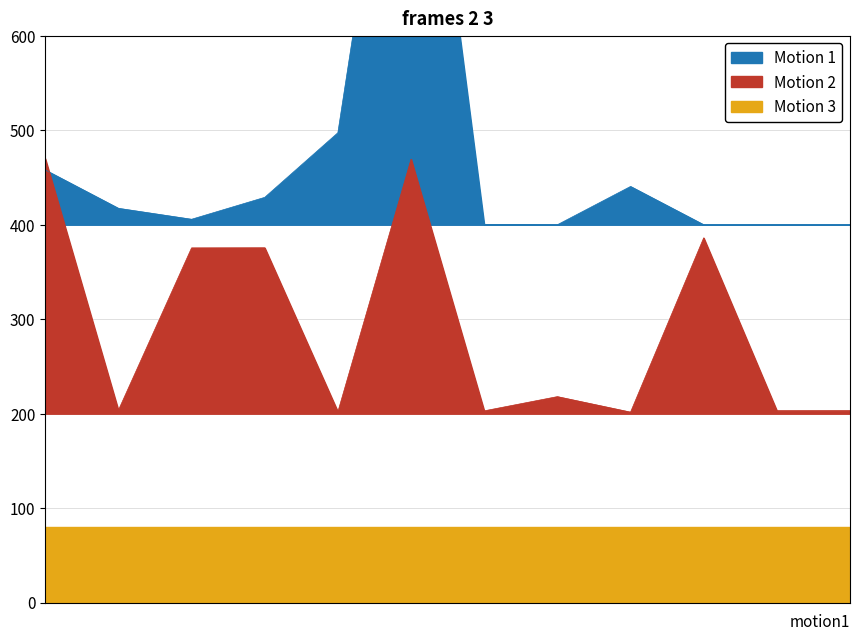

How many data points in Motion 1 are less than 417?

6